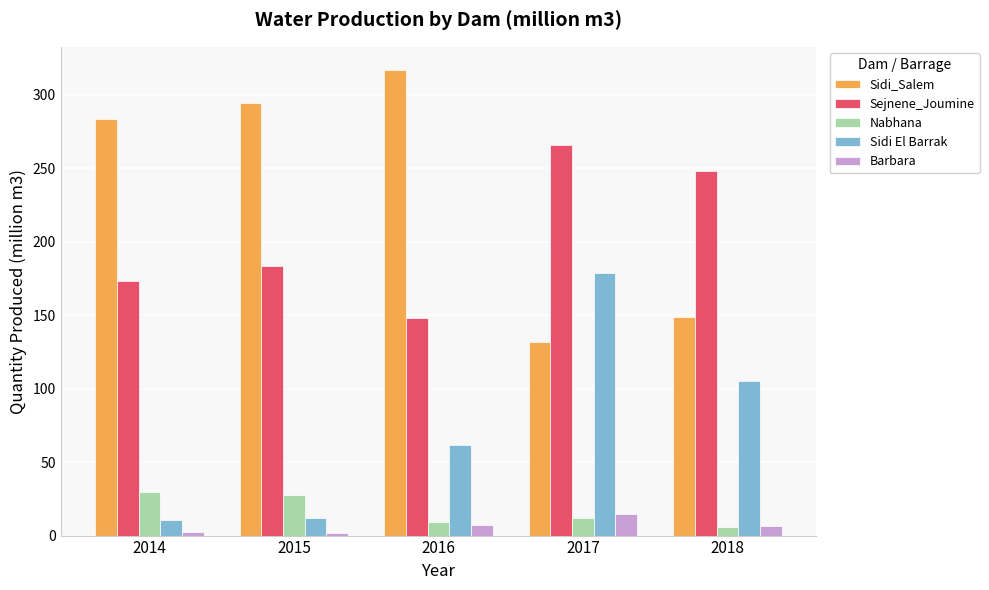

Which series changed the most between 2015 and 2016?

Sidi El Barrak